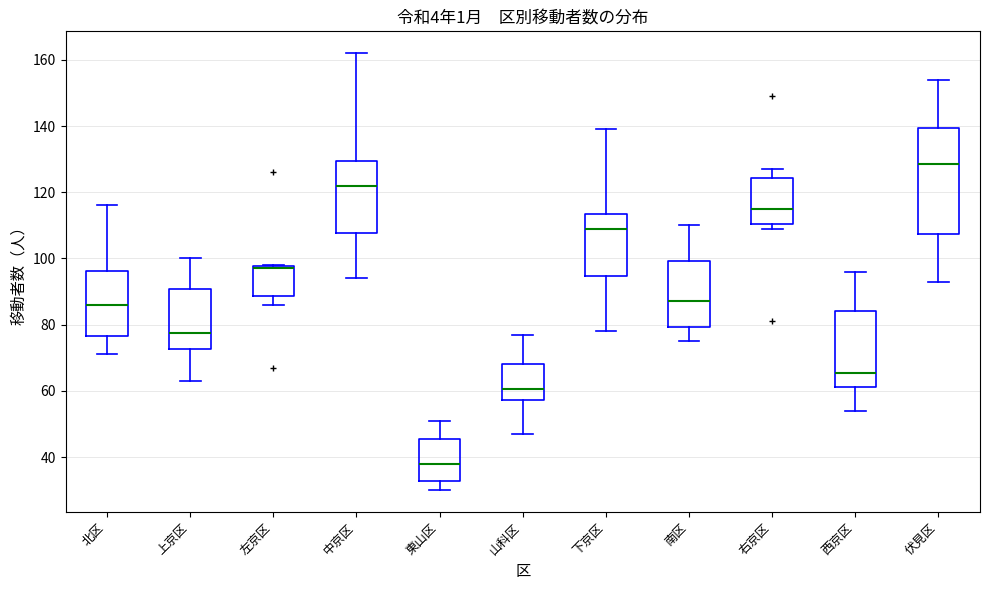

Comparing the boxes themselves (not the whiskers), which one is the tallest?

伏見区